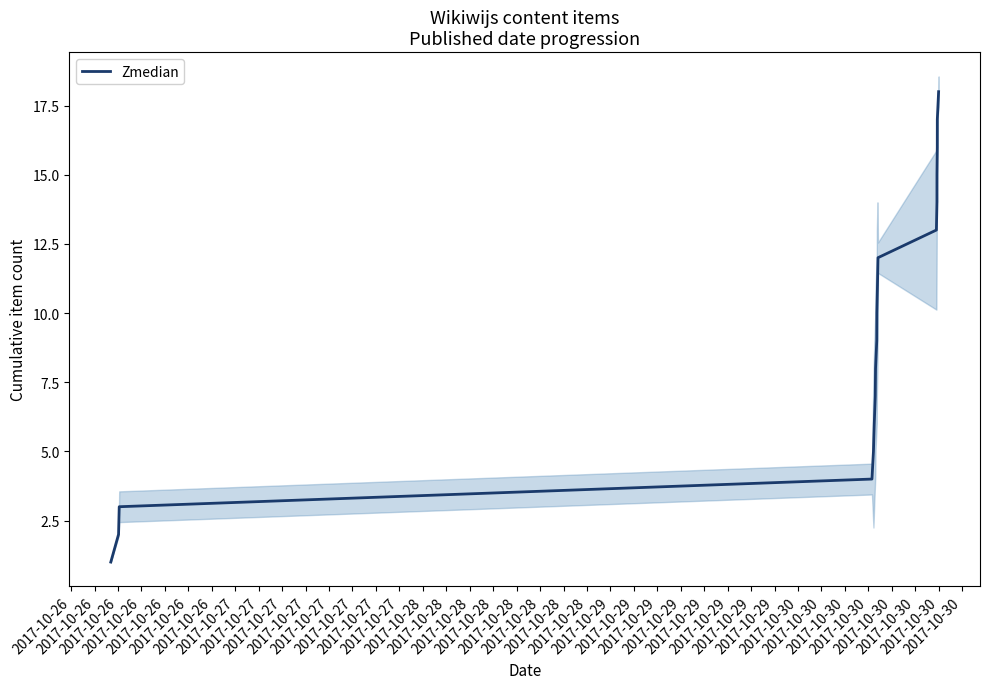

At which category does the chart reach its peak across all series?

2017-10-28